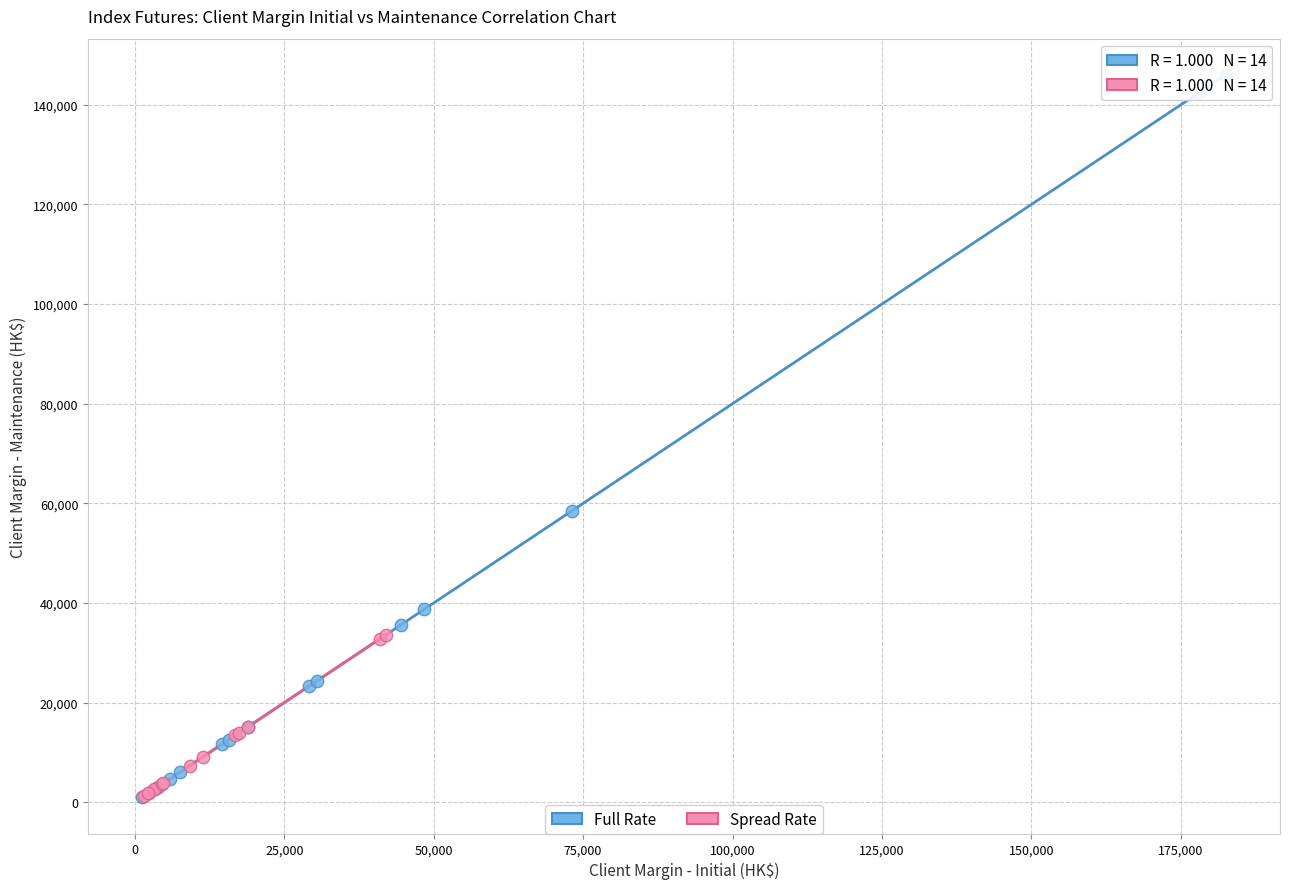

Which series reaches the maximum Y coordinate?

Full Rate